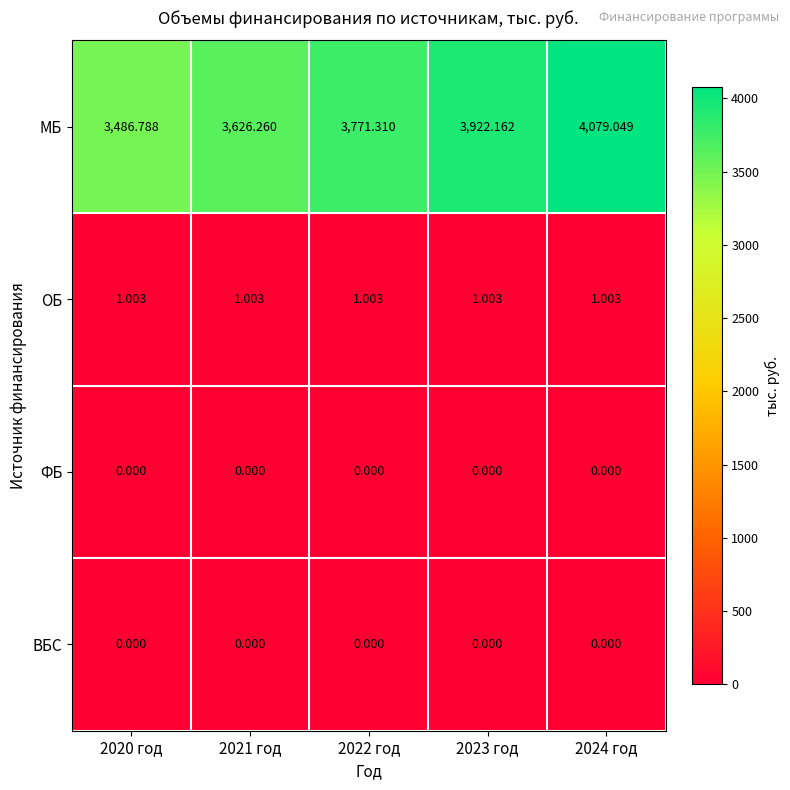

Is the value of МБ at 2021 год greater than the value of ВБС at 2022 год?

Yes